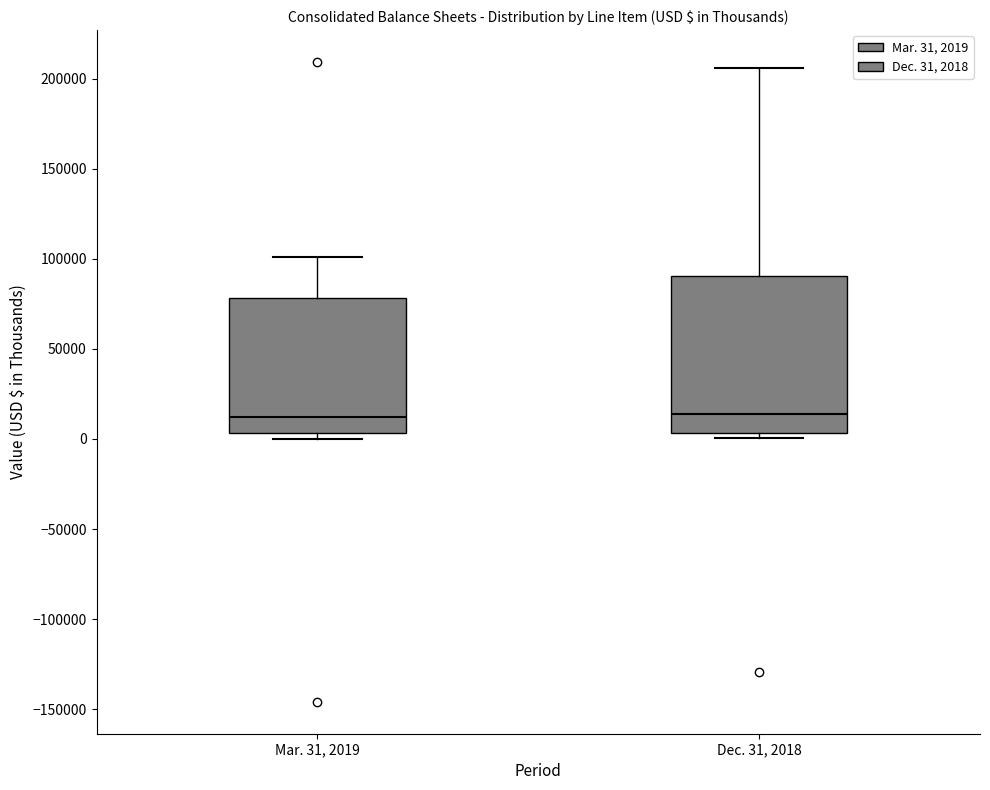

Where does the upper whisker of the box for Mar. 31, 2019 end on the y-axis? The values are not printed on the chart, so give them approximately, as read against the axis.

100000